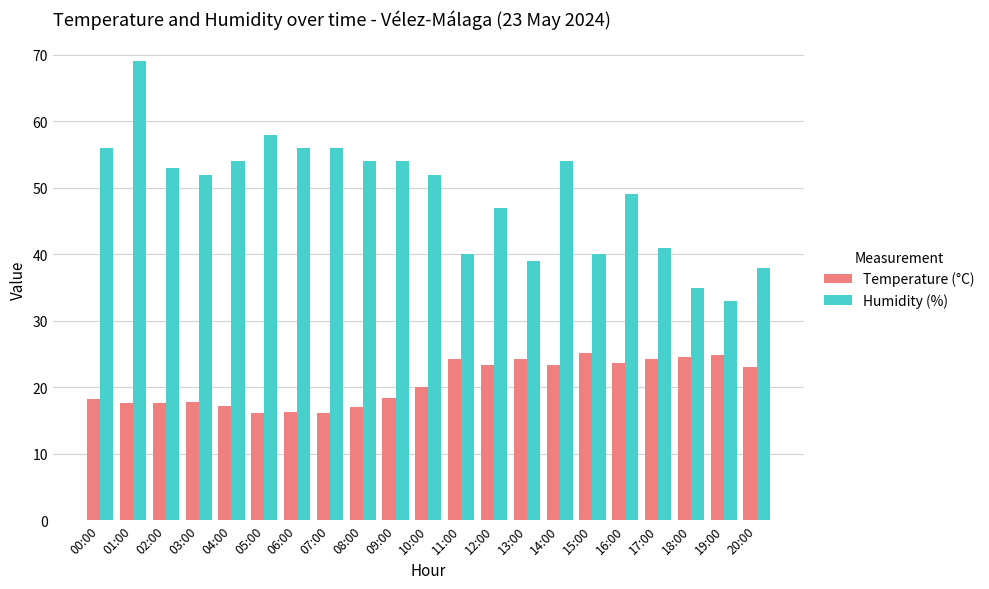

What is the spread (max minus min) of values at 02:00?

35.3